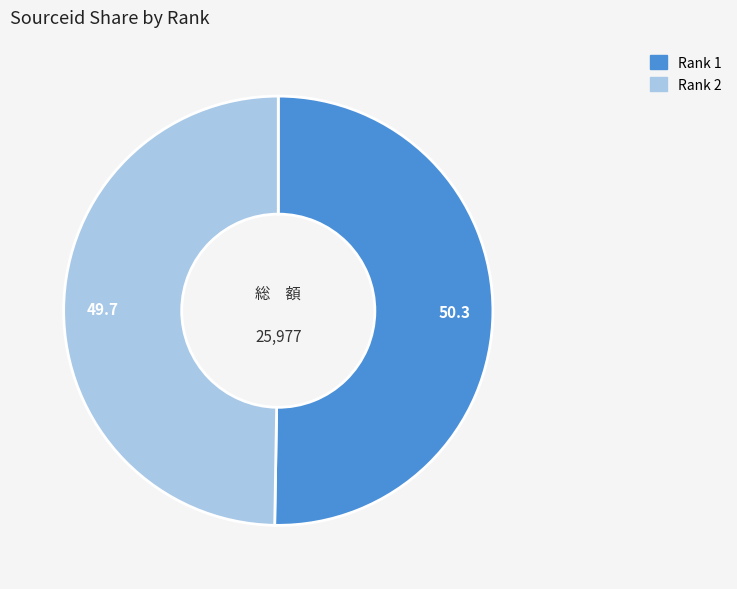

How many segments does this pie chart have?

2